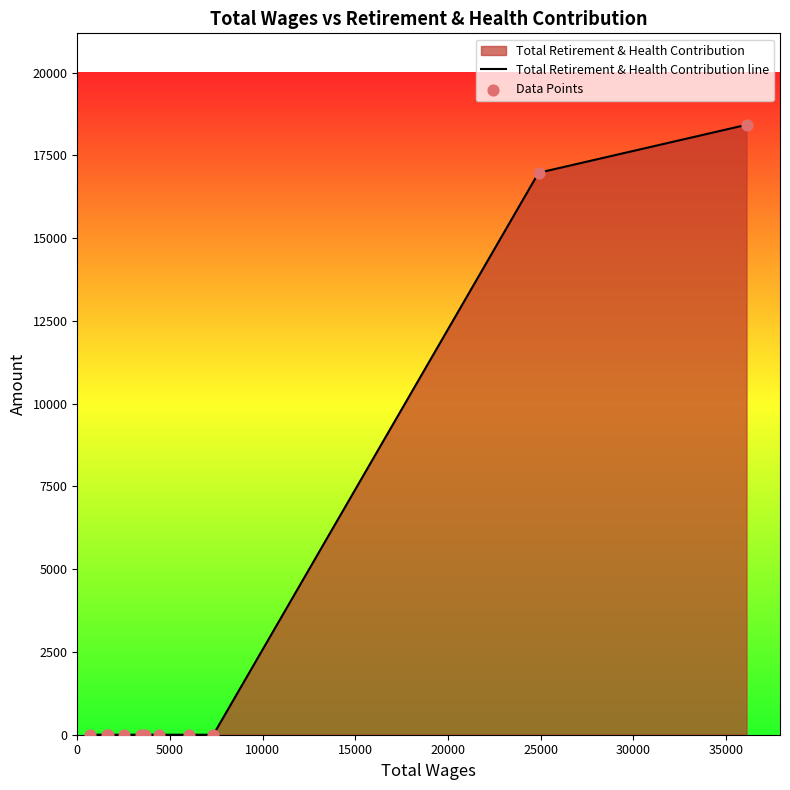

Which series reaches the minimum Y coordinate?

Total Retirement & Health Contribution line